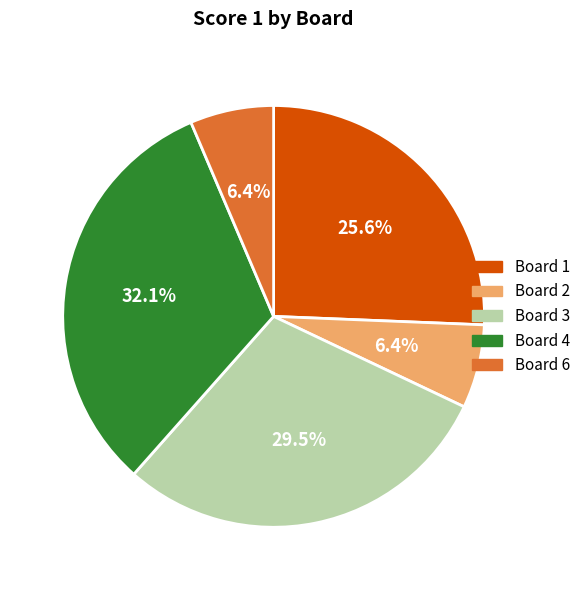

Does any single category account for the majority?

No